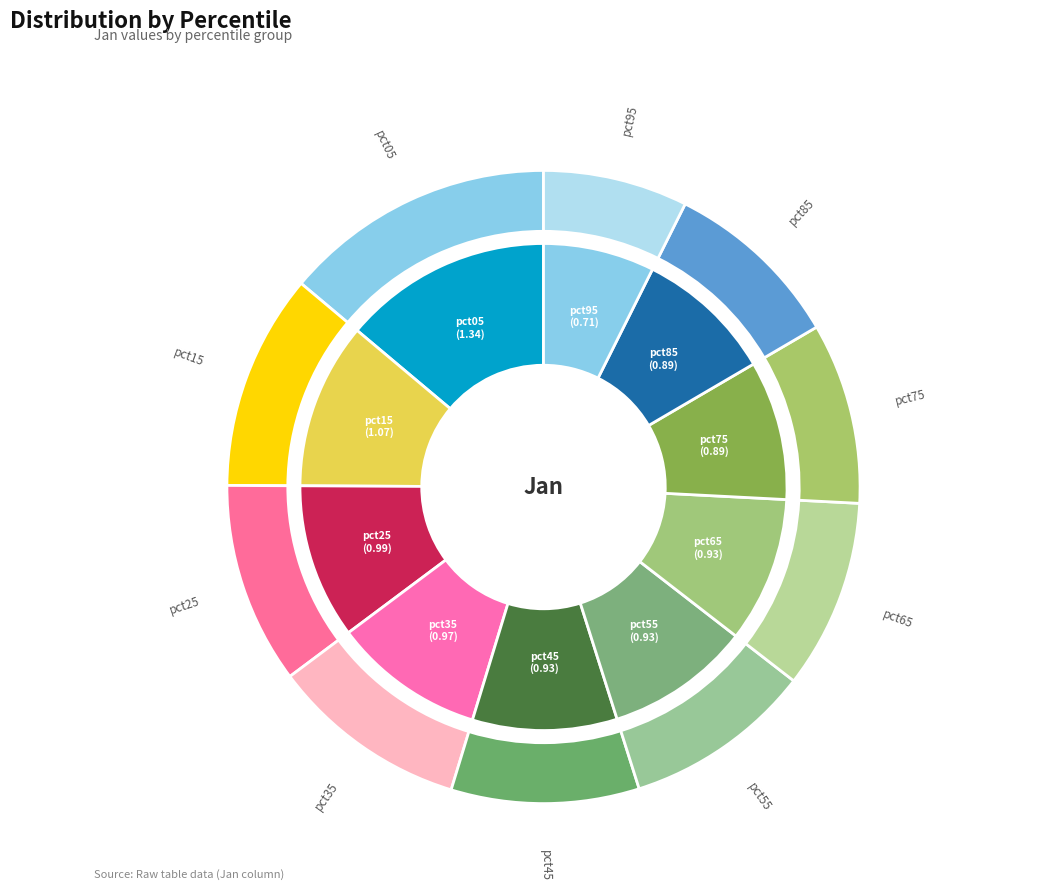

Which category has the biggest portion of the pie?

pct05